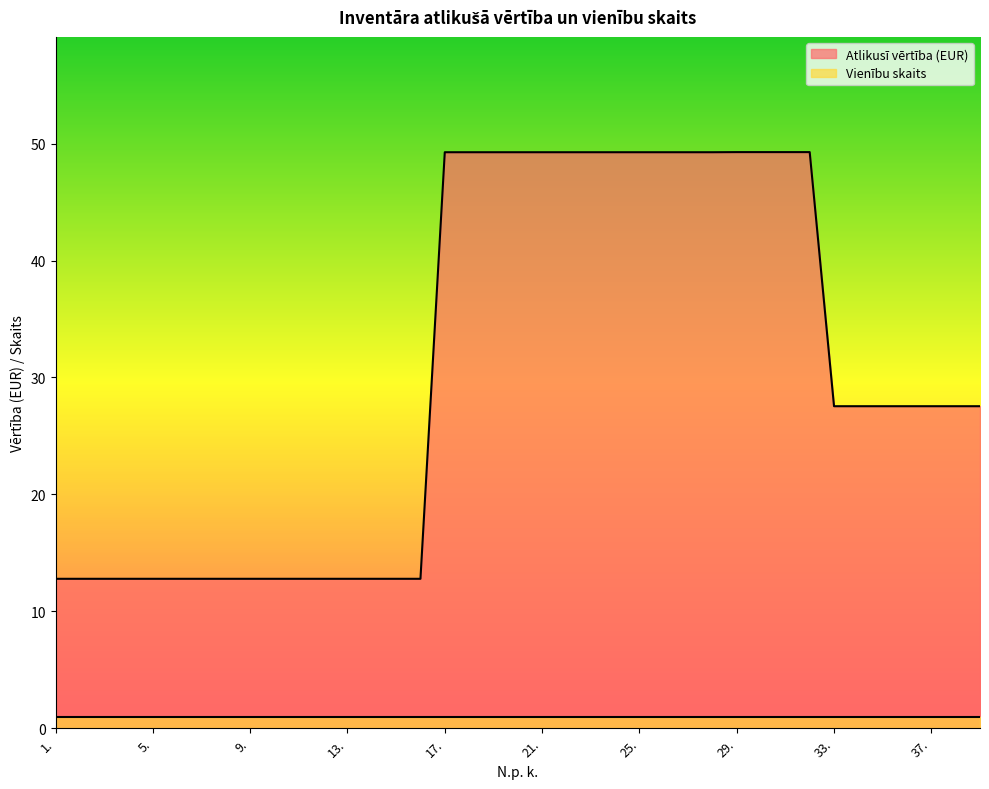

Which label corresponds to the smallest value in the chart?

1.